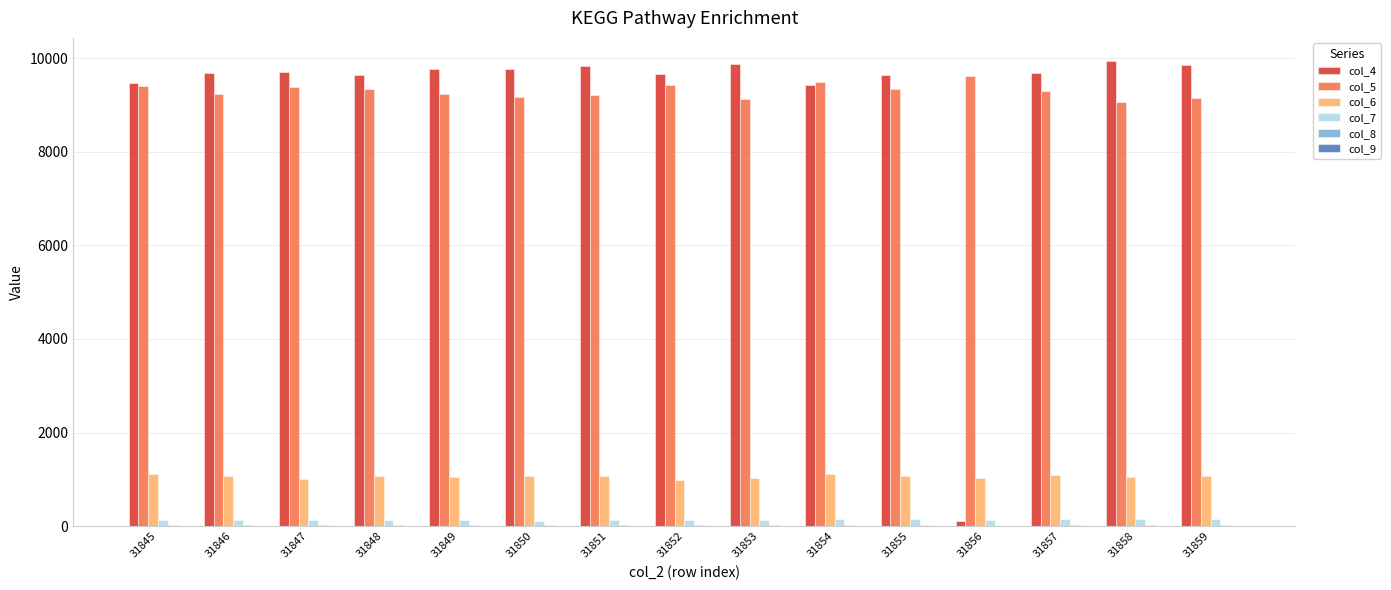

Is the value of col_7 at 31858 greater than the value of col_4 at 31849?

No